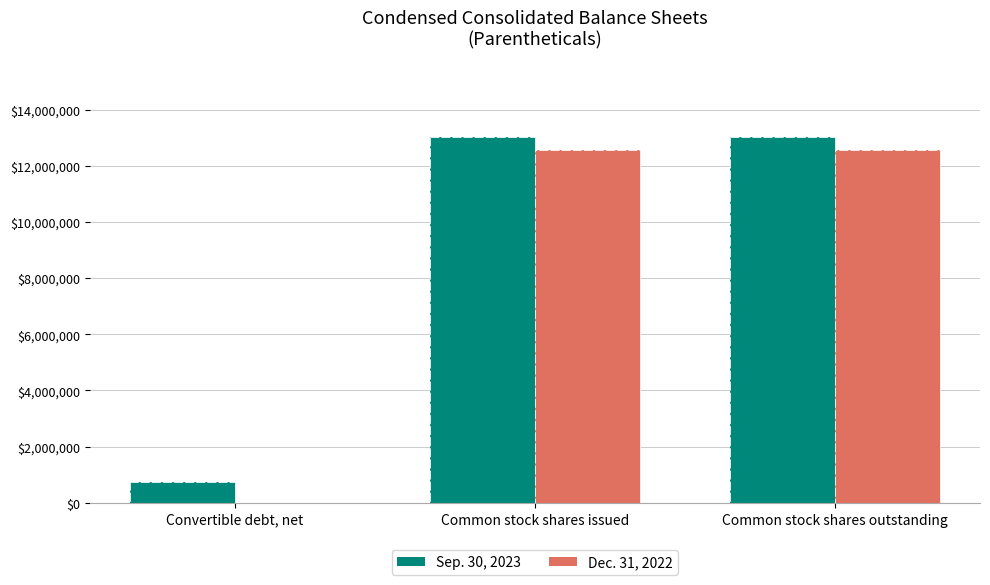

Count the number of data series in this chart.

2